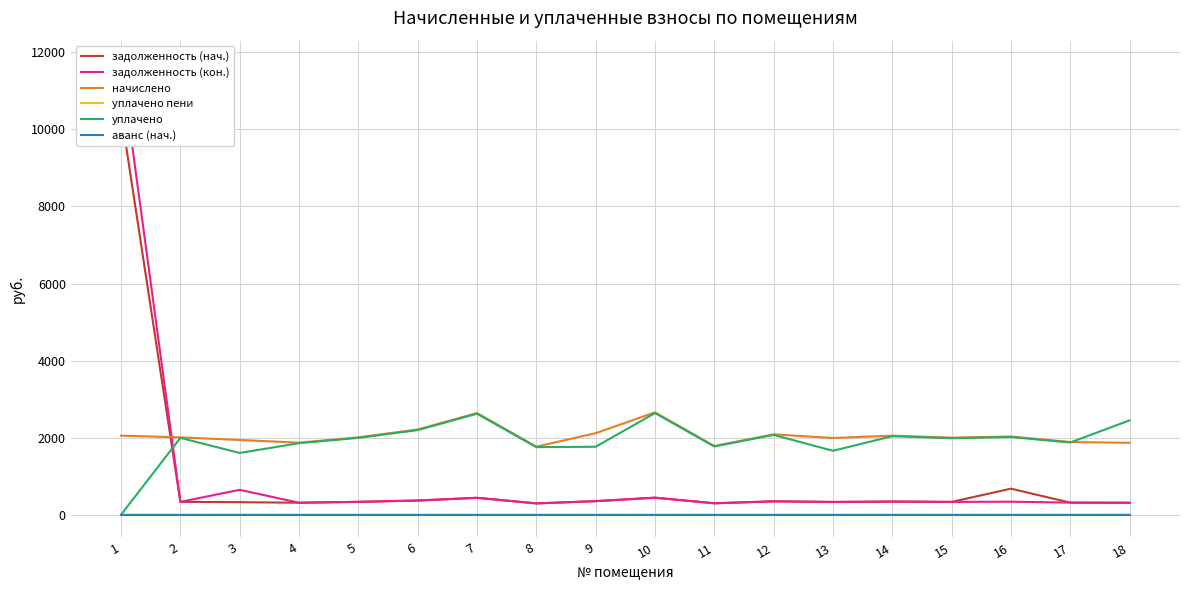

How many distinct data groups are displayed?

6